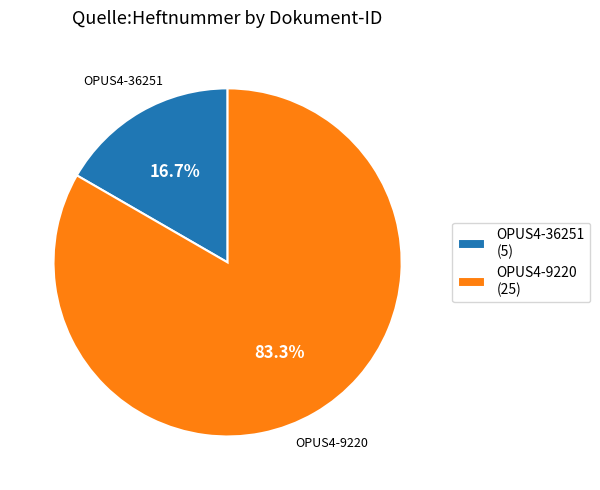

Is it true that OPUS4-36251 is 17% of the pie?

True